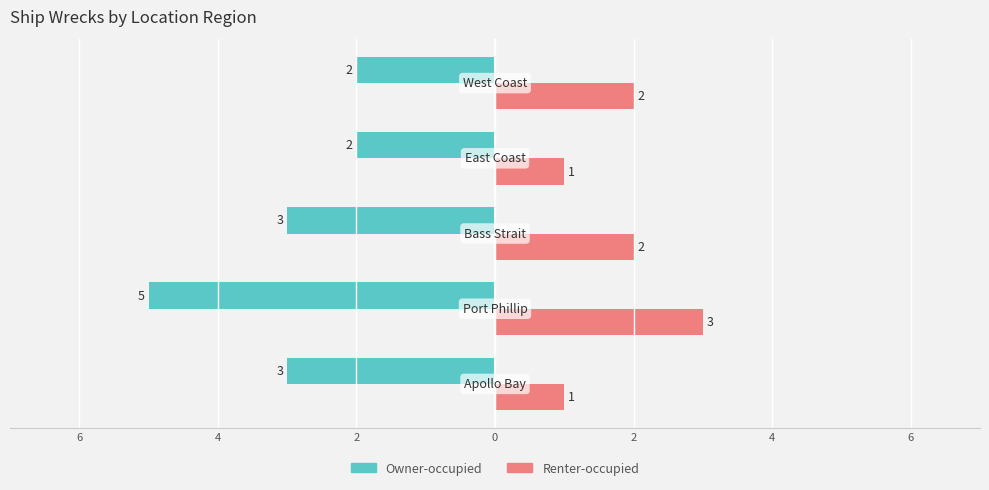

What are all the series names shown in the legend?

Owner-occupied, Renter-occupied